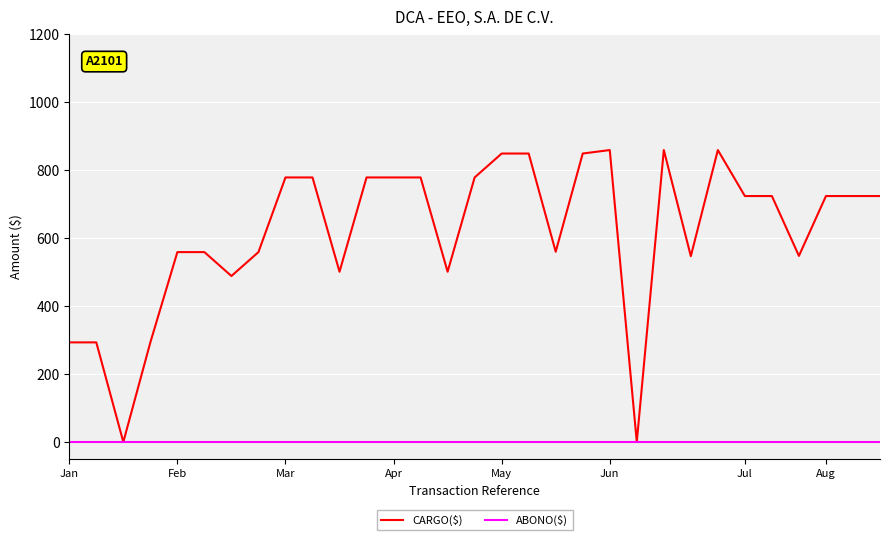

What is the maximum value for CARGO($)?

858.3